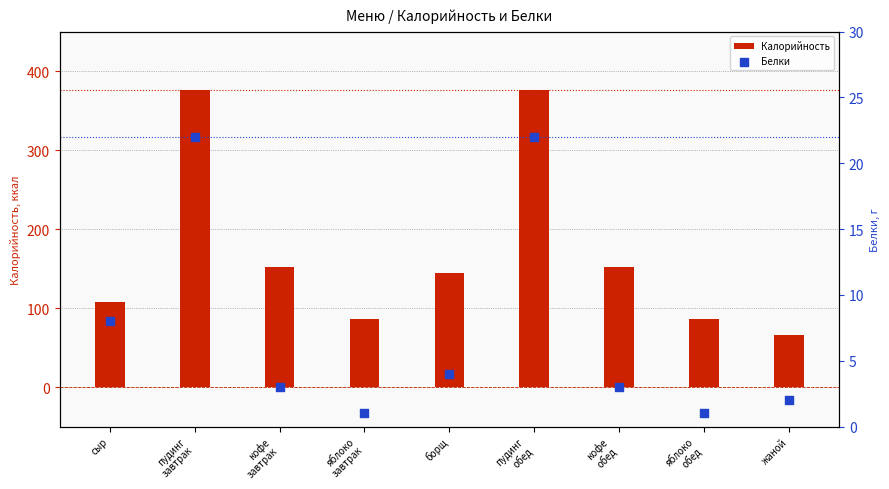

What is the total value across all series at кофе
обед?

155